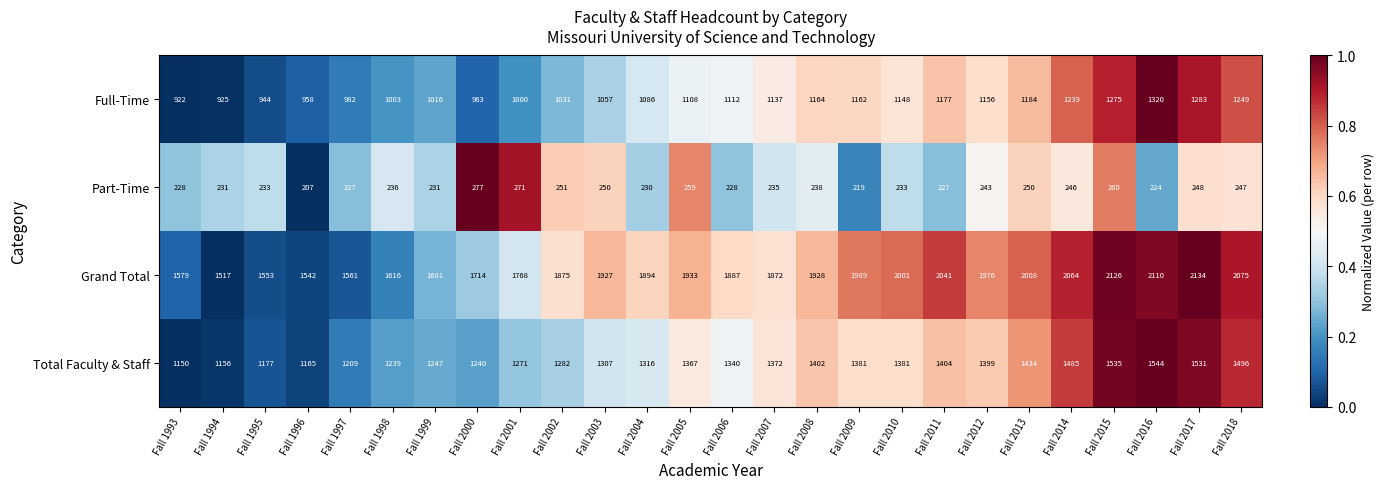

True or false: Full-Time has a value of 1057 at Fall 2003.

True